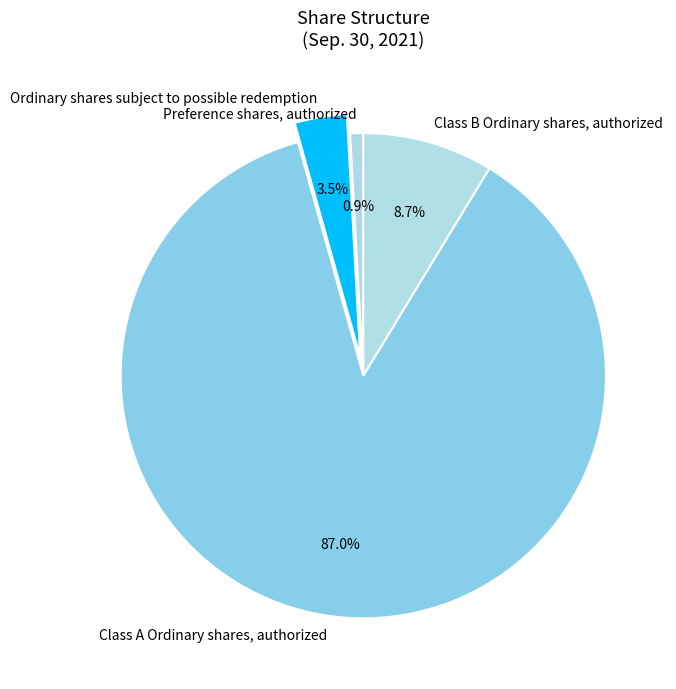

Does any single category account for the majority?

Yes